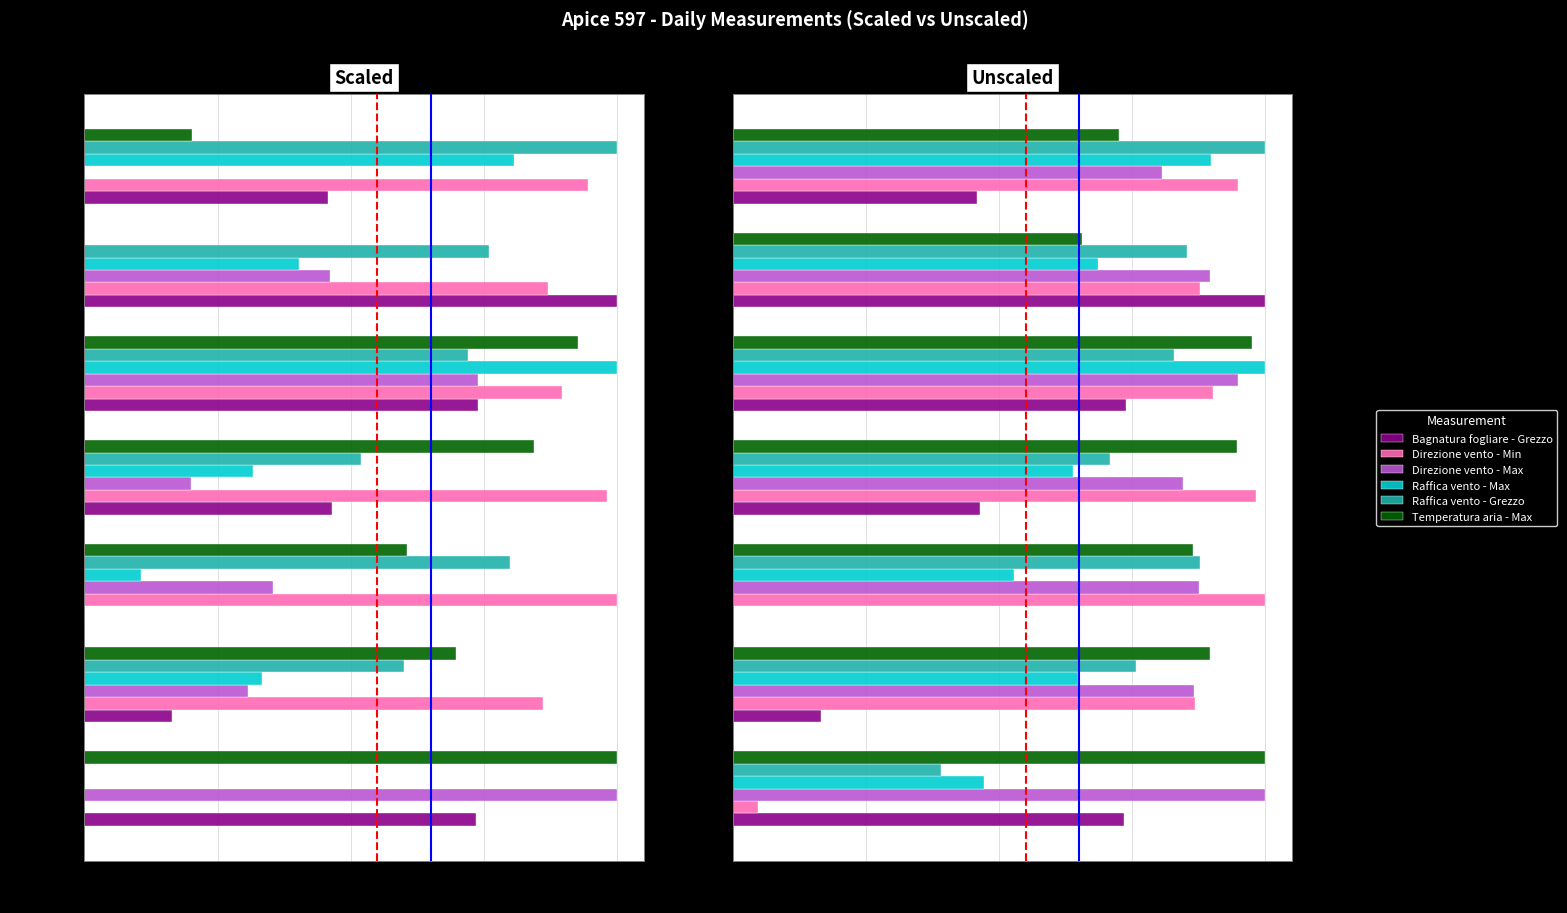

Which series has the widest spread of values?

Bagnatura fogliare - Grezzo